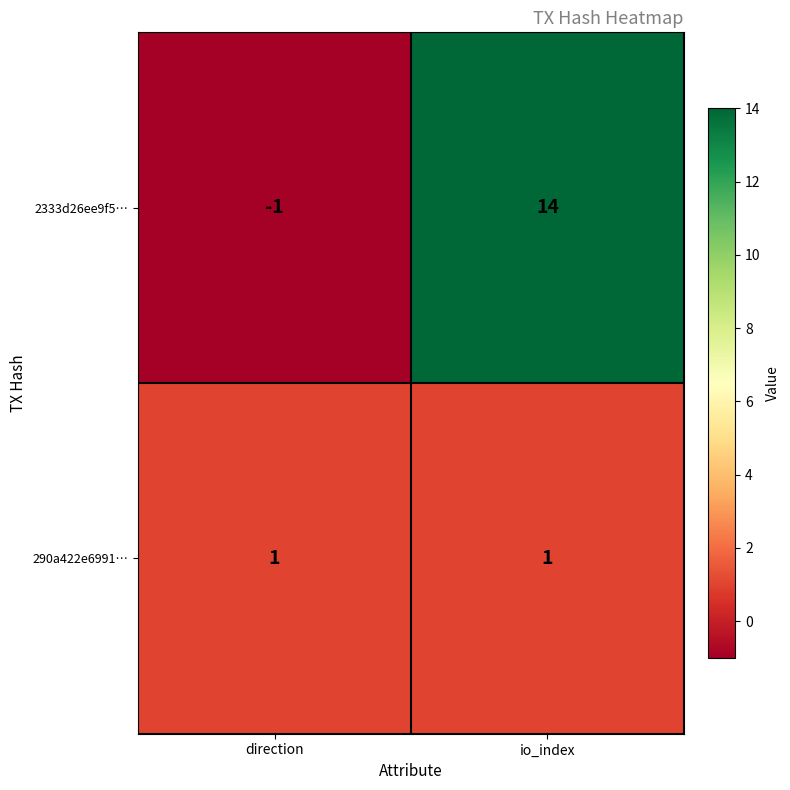

Is it true that 290a422e6991… equals 2 at io_index?

False